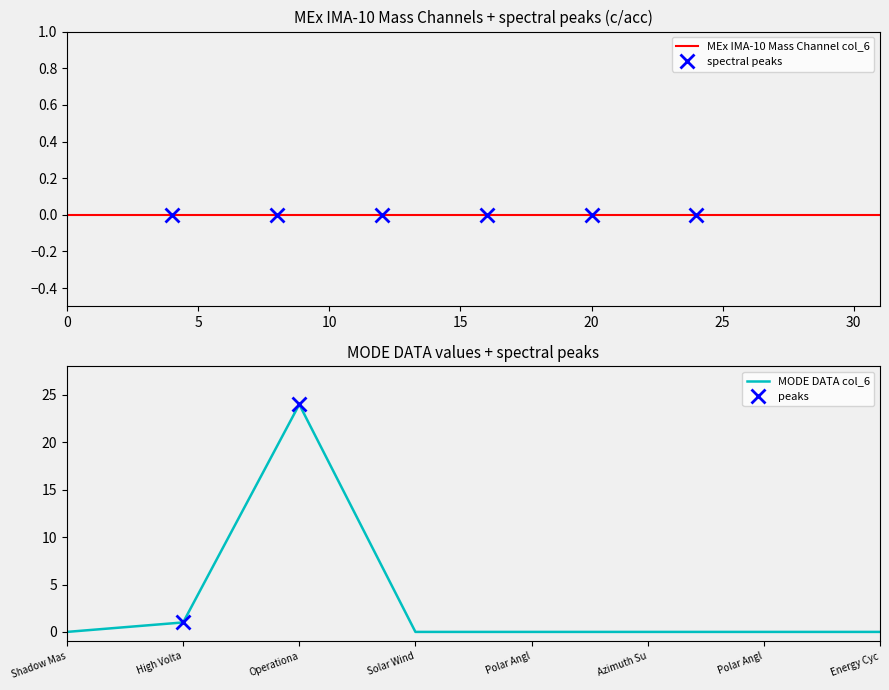

The value of Mass Channel 1 at 13 is 0. True or false?

True